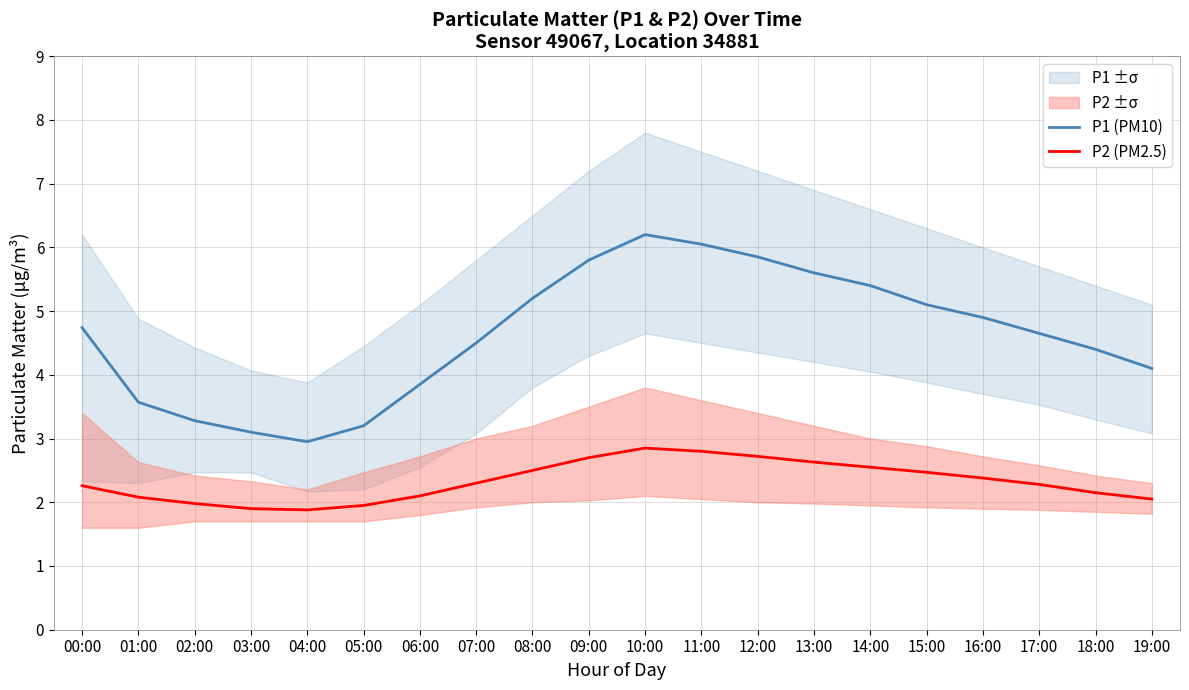

The P1 (PM10) series shows 8.2 at 17:00. True or false?

False